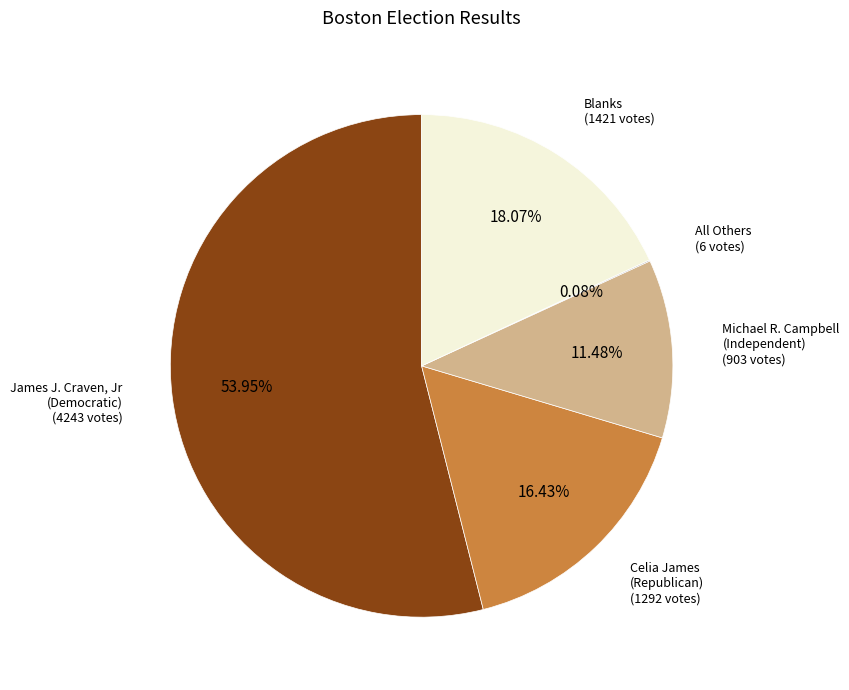

To the nearest percent, what is the difference between the largest and smallest slice percentages?

54%